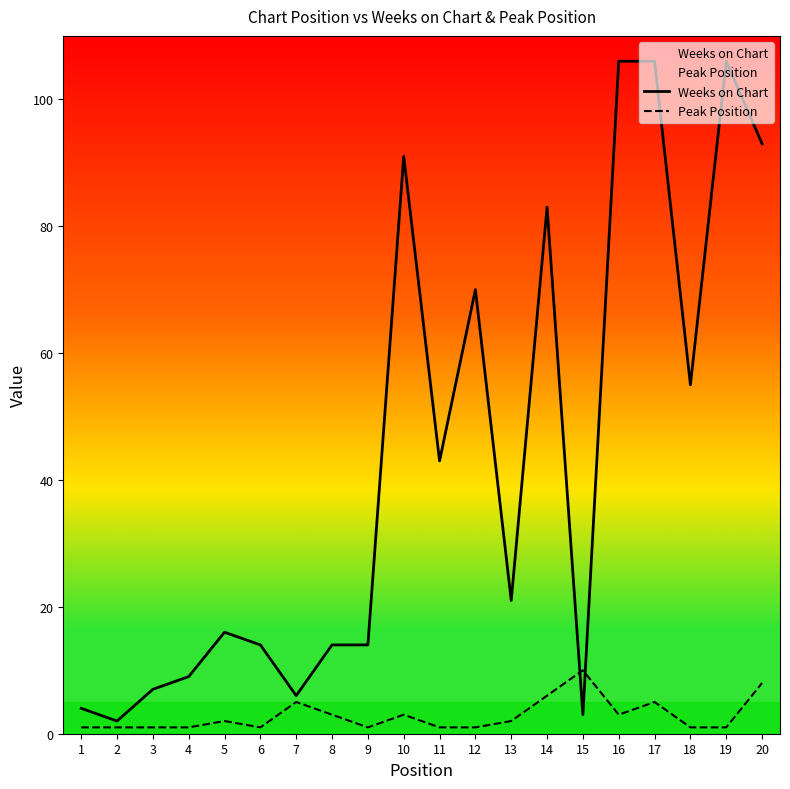

In Peak Position, how many points are higher than both neighbors (excluding endpoints)?

5